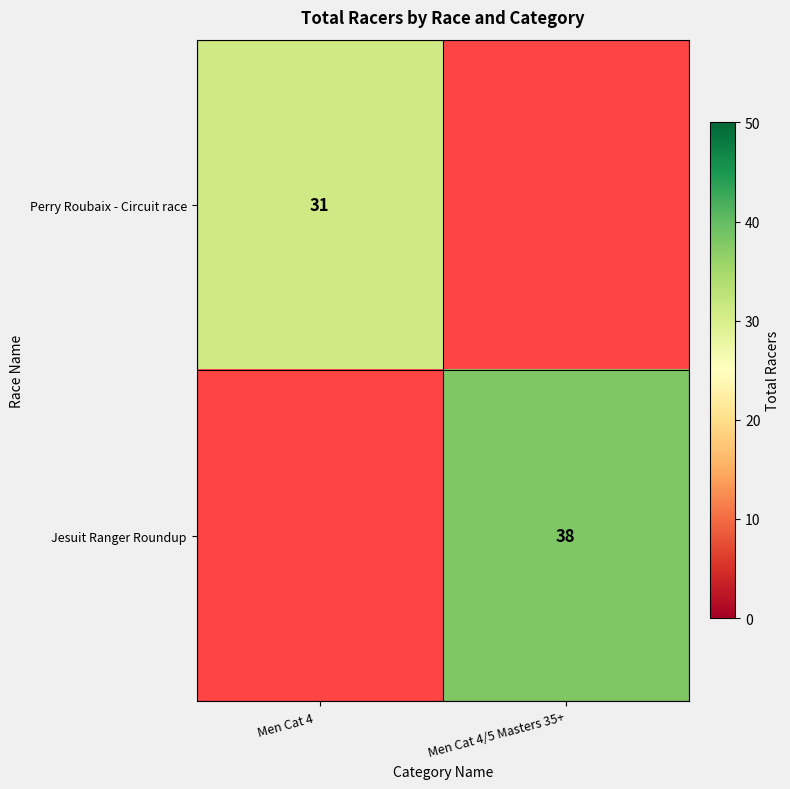

True or false: Perry Roubaix - Circuit race has a value of 55 at Men Cat 4  .

False